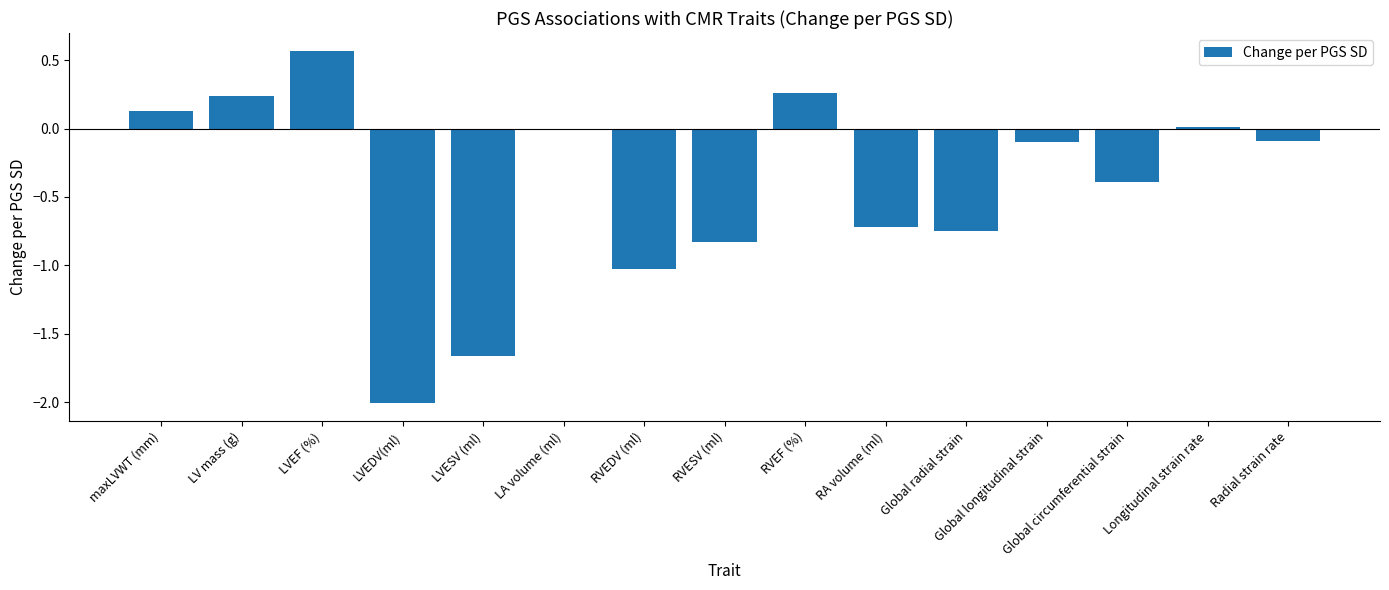

The value at LVESV (ml) is -0.8. True or false?

False